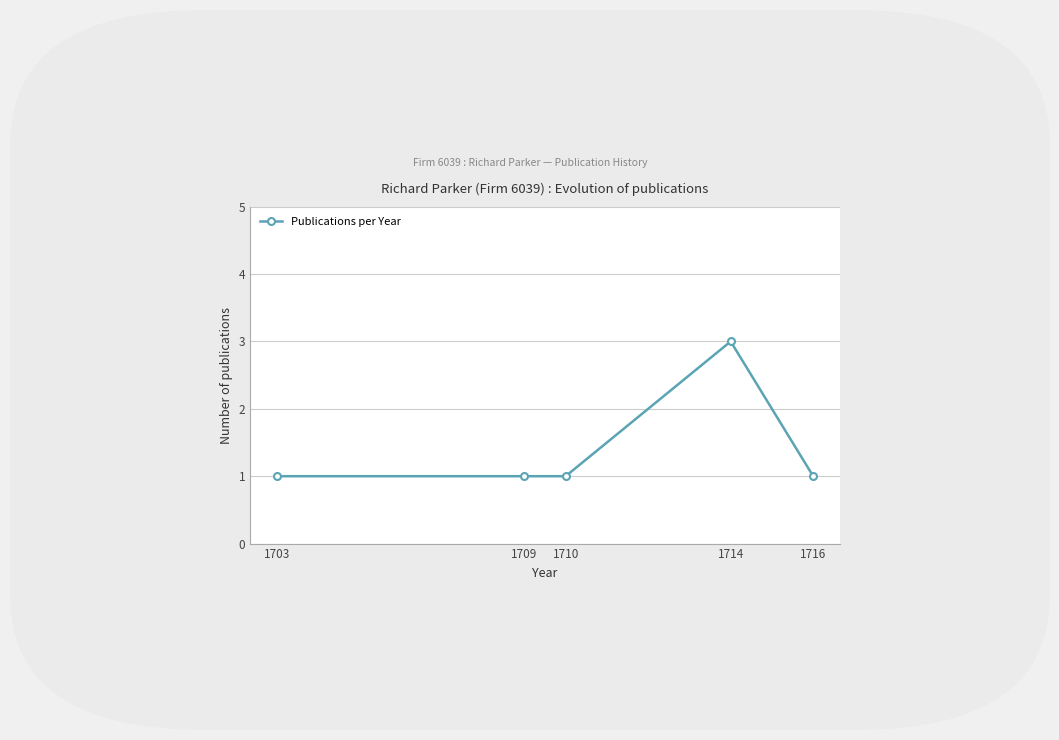

What value does the data have at 1709?

1